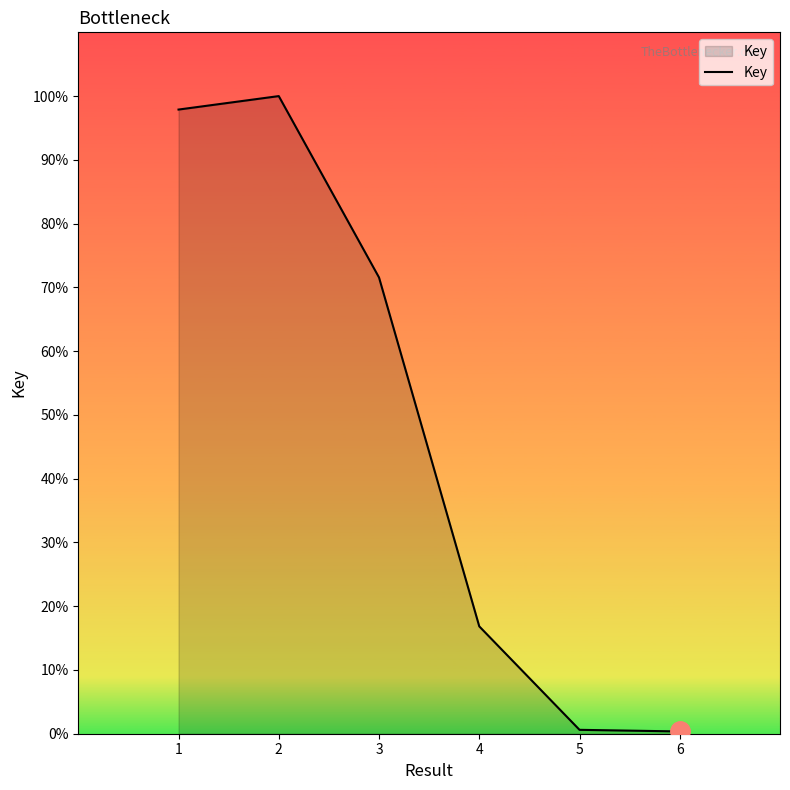

What is the ratio of the value at 4 to the value at 6?

47.2